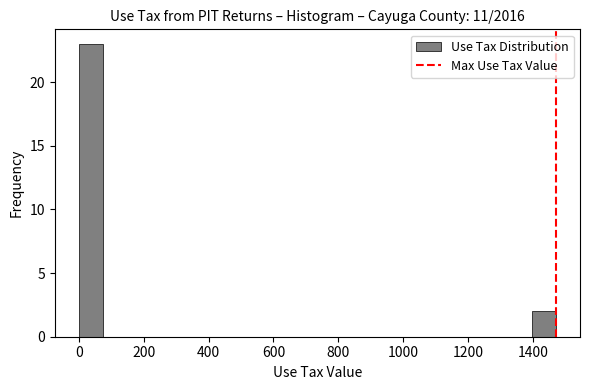

Read against the x-axis, roughly where is the centre of the tallest bar?

40